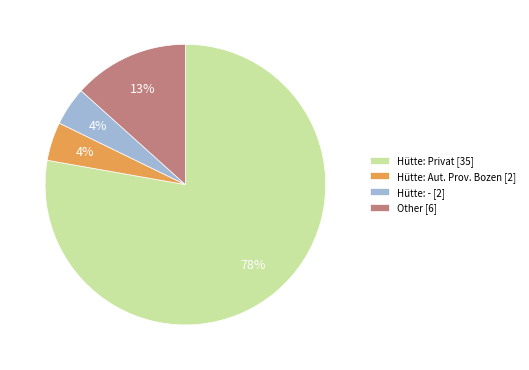

The Other [6] slice represents 13% of the pie. True or false?

True